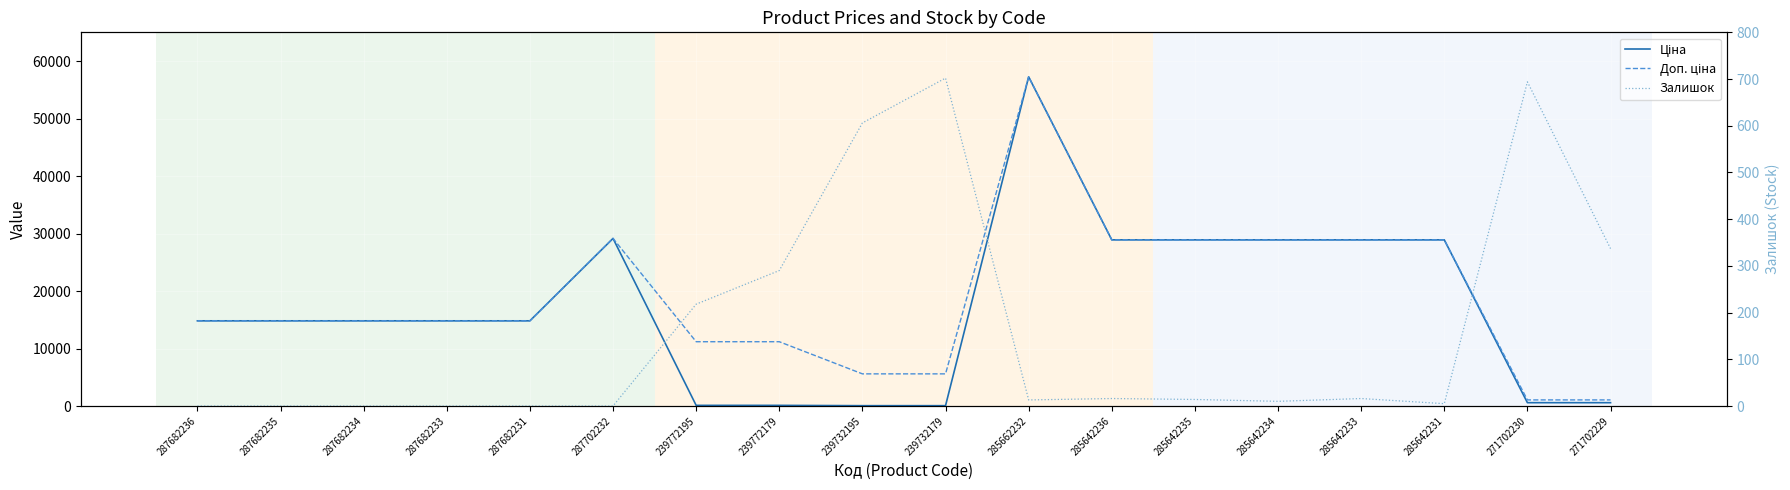

Is the value of Ціна at 285642236 greater than the value of Доп. ціна at 285642236?

No